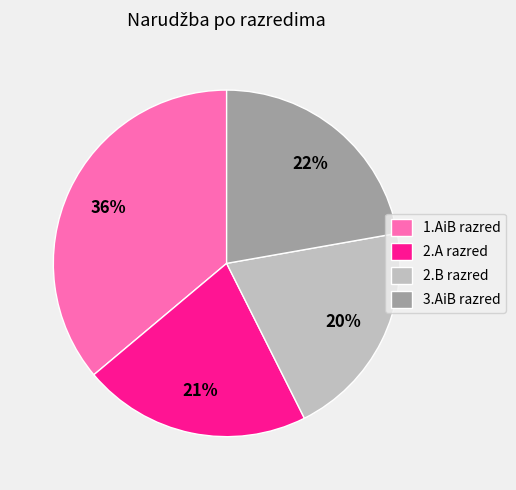

To the nearest percent, what is the difference between the largest and smallest slice percentages?

16%